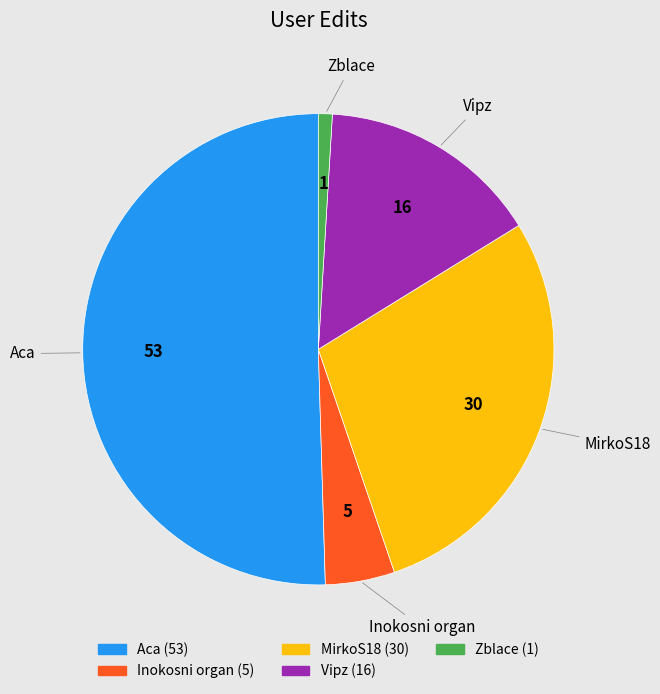

Between MirkoS18 and Zblace, which is larger?

MirkoS18